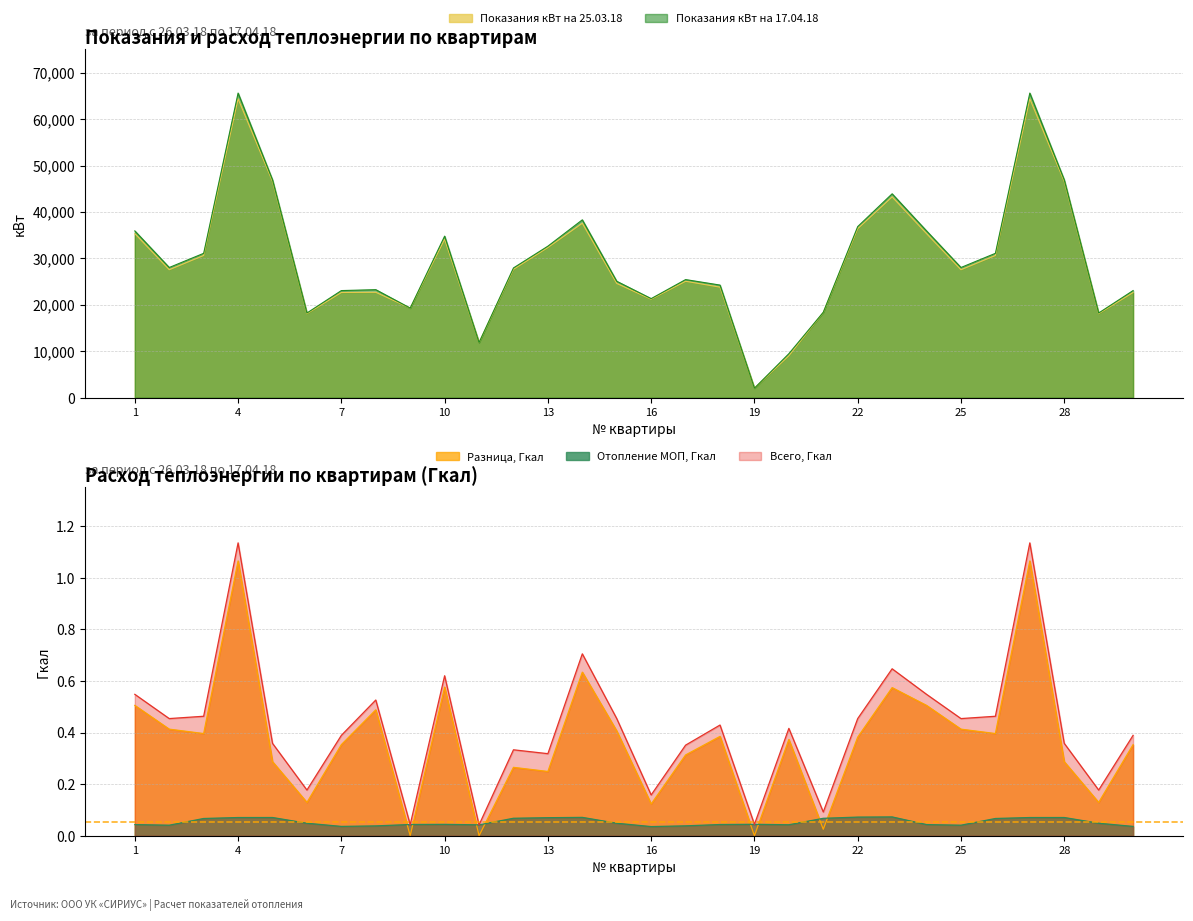

At how many categories does at least one series exceed 50810?

2